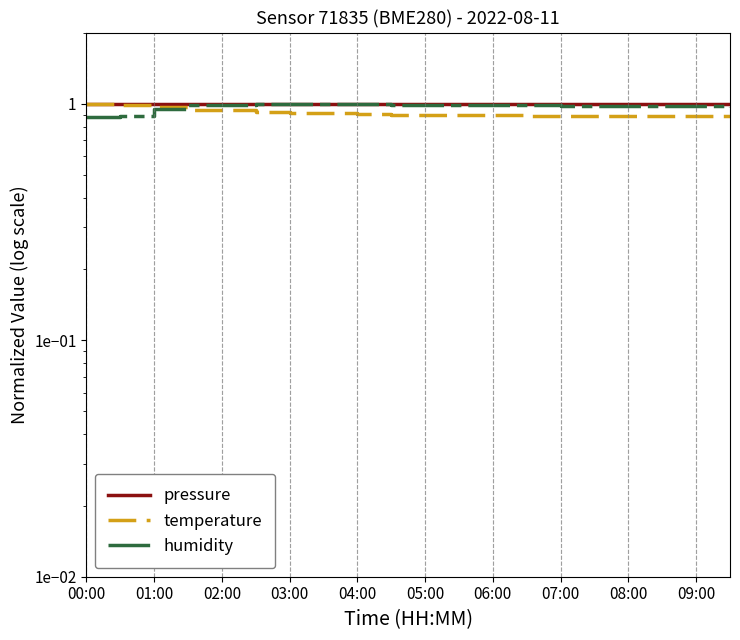

True or false: pressure and humidity cross at least once.

False